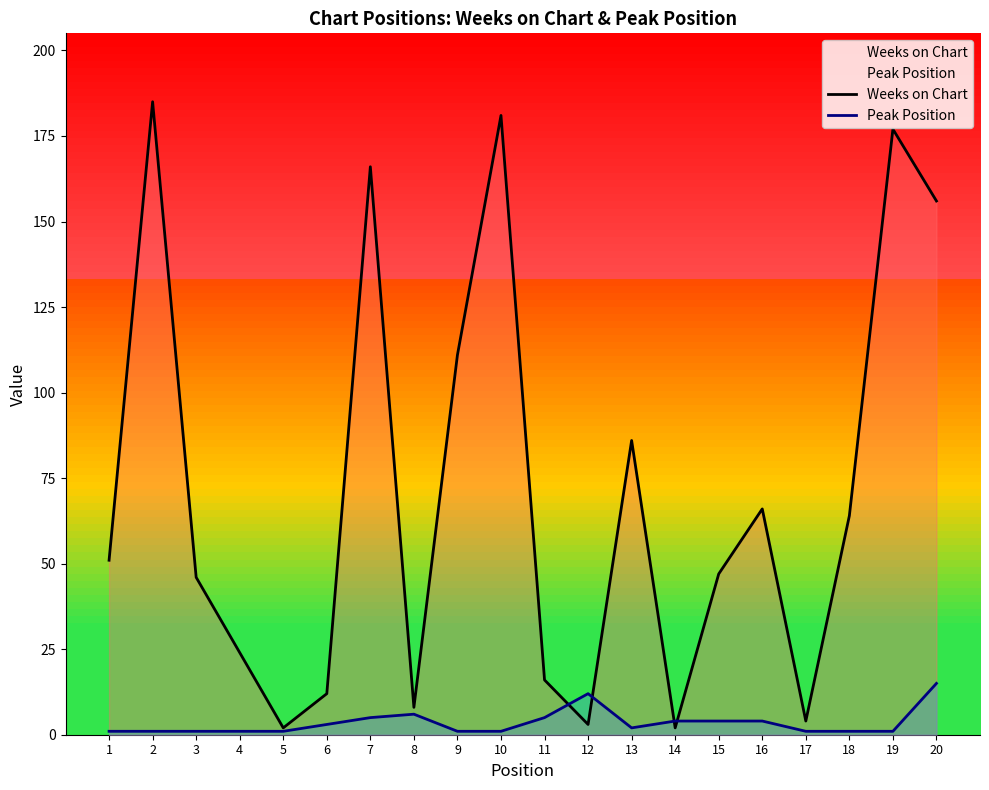

Reading right to left, list all the values displayed in this chart.

Weeks on Chart: 20=156	19=177	18=64	17=4	16=66	15=47	14=2	13=86	12=3	11=16	10=181	9=111	8=8	7=166	6=12	5=2	4=24	3=46	2=185	1=51
Peak Position: 20=15	19=1	18=1	17=1	16=4	15=4	14=4	13=2	12=12	11=5	10=1	9=1	8=6	7=5	6=3	5=1	4=1	3=1	2=1	1=1